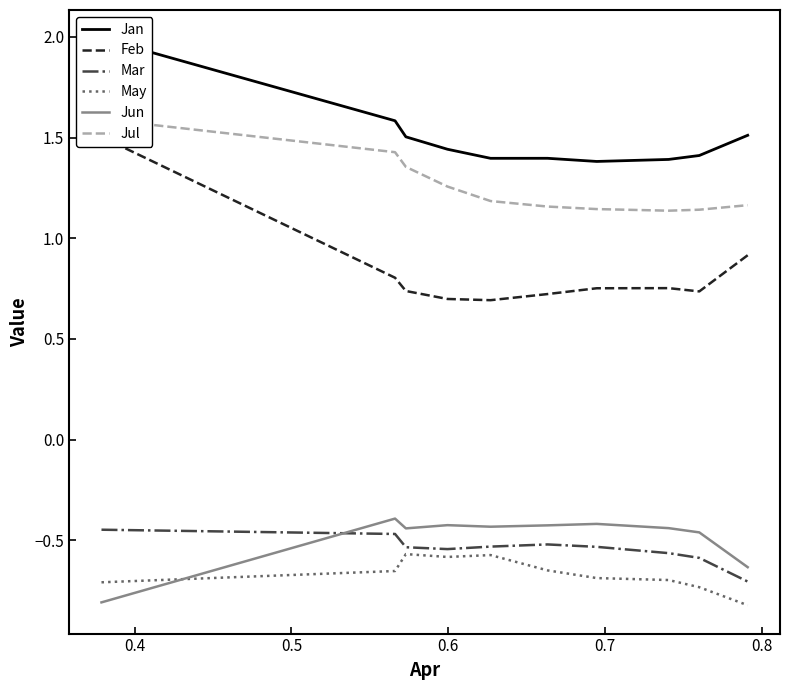

Reading left to right, what are all the values shown in this chart?

Jan: 2.0	1.6	1.5	1.4	1.4	1.4	1.4	1.4	1.4	1.5
Feb: 1.5	0.8	0.7	0.7	0.7	0.7	0.8	0.8	0.7	0.9
Mar: -0.4	-0.5	-0.5	-0.5	-0.5	-0.5	-0.5	-0.6	-0.6	-0.7
May: -0.7	-0.7	-0.6	-0.6	-0.6	-0.7	-0.7	-0.7	-0.7	-0.8
Jun: -0.8	-0.4	-0.4	-0.4	-0.4	-0.4	-0.4	-0.4	-0.5	-0.6
Jul: 1.6	1.4	1.4	1.3	1.2	1.2	1.1	1.1	1.1	1.2